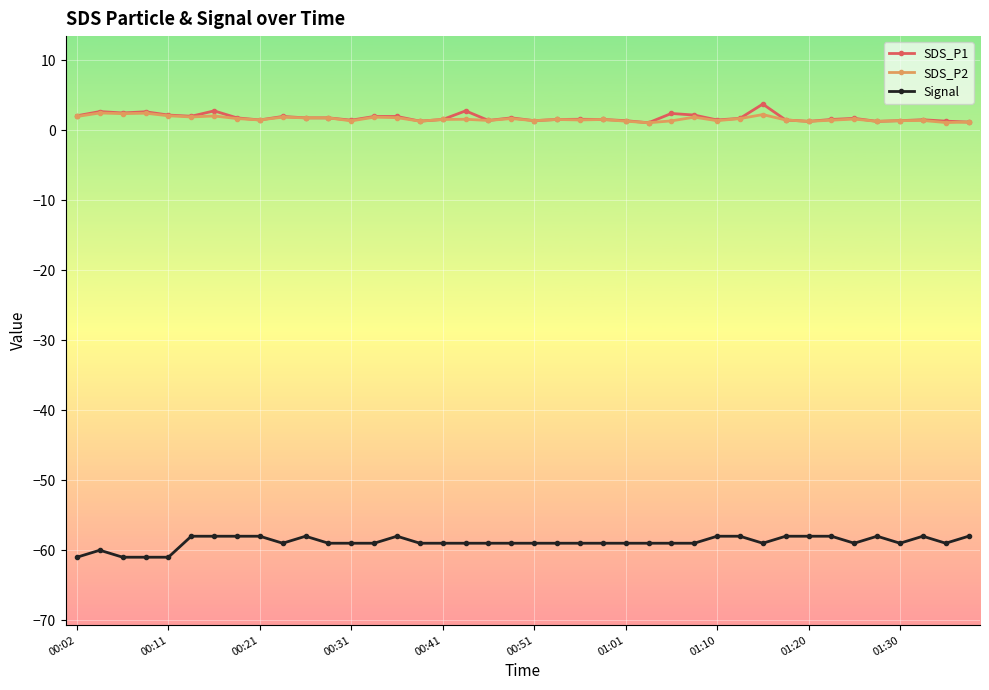

What is the difference between the maximum and minimum values in the SDS_P1 series?

2.7